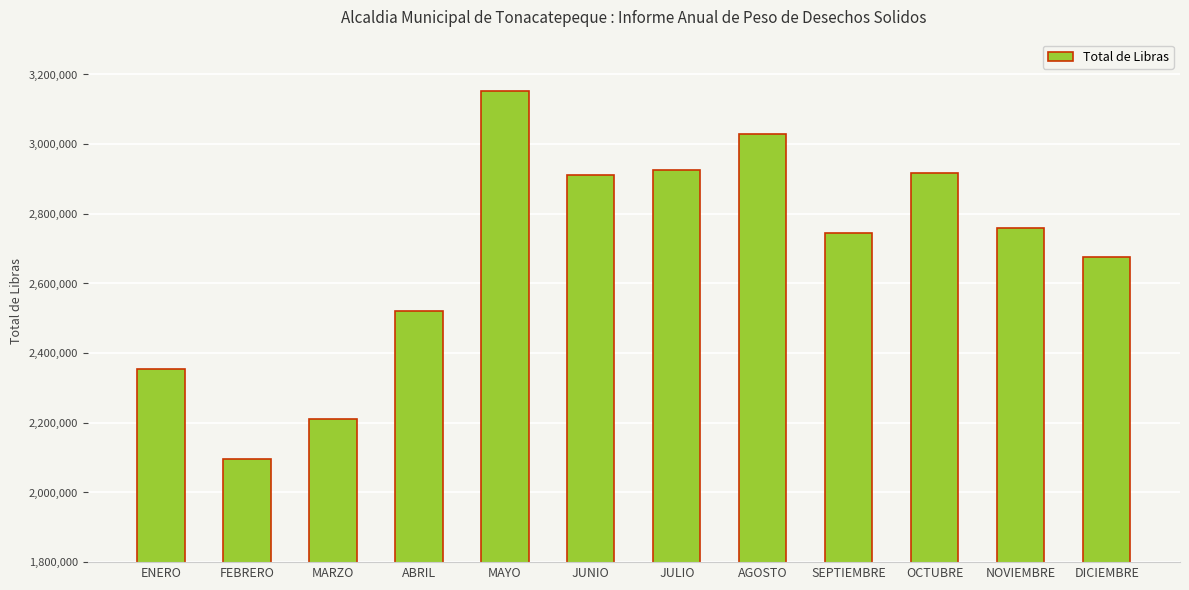

Is it true that the value at ABRIL is 2519580?

True